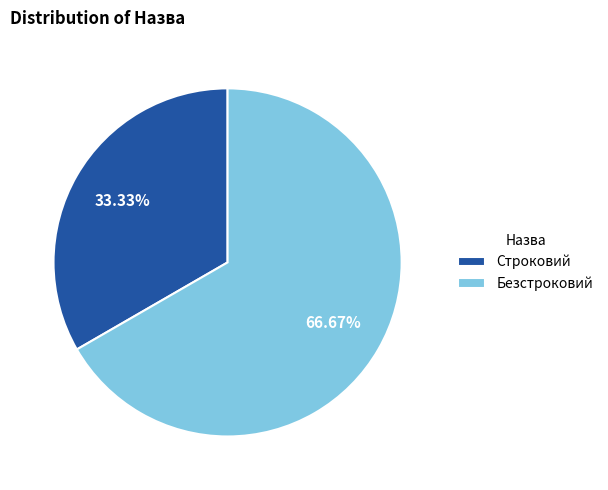

Which slice is the largest?

Безстроковий